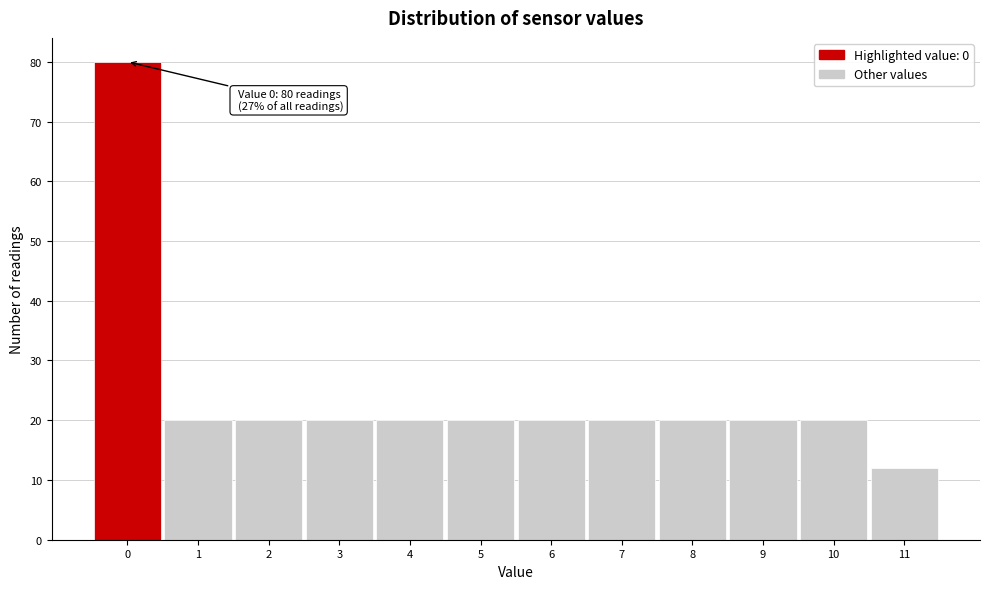

Which range on the x-axis has the tallest bar?

-0.5 to 0.5